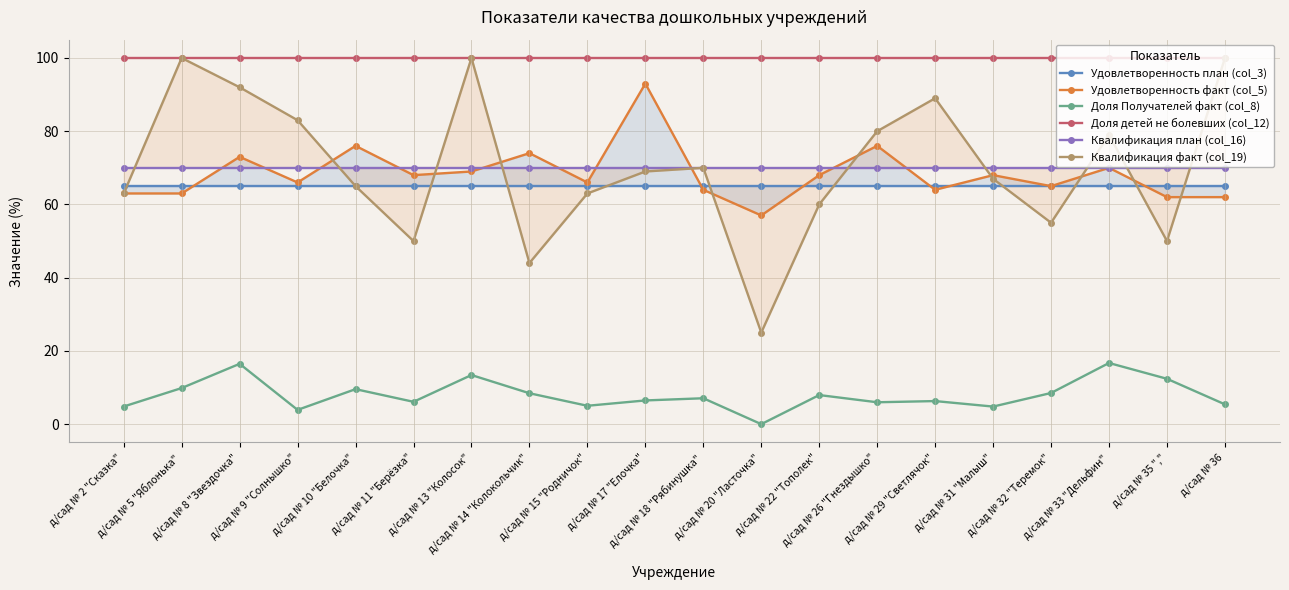

Does the chart display data point markers on the line(s)?

Yes